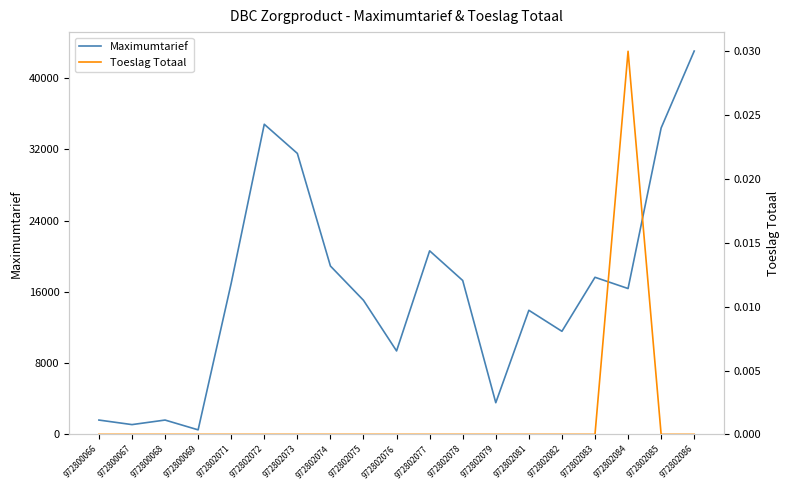

Rank the series by their maximum value, from lowest to highest.

Toeslag Totaal, Maximumtarief